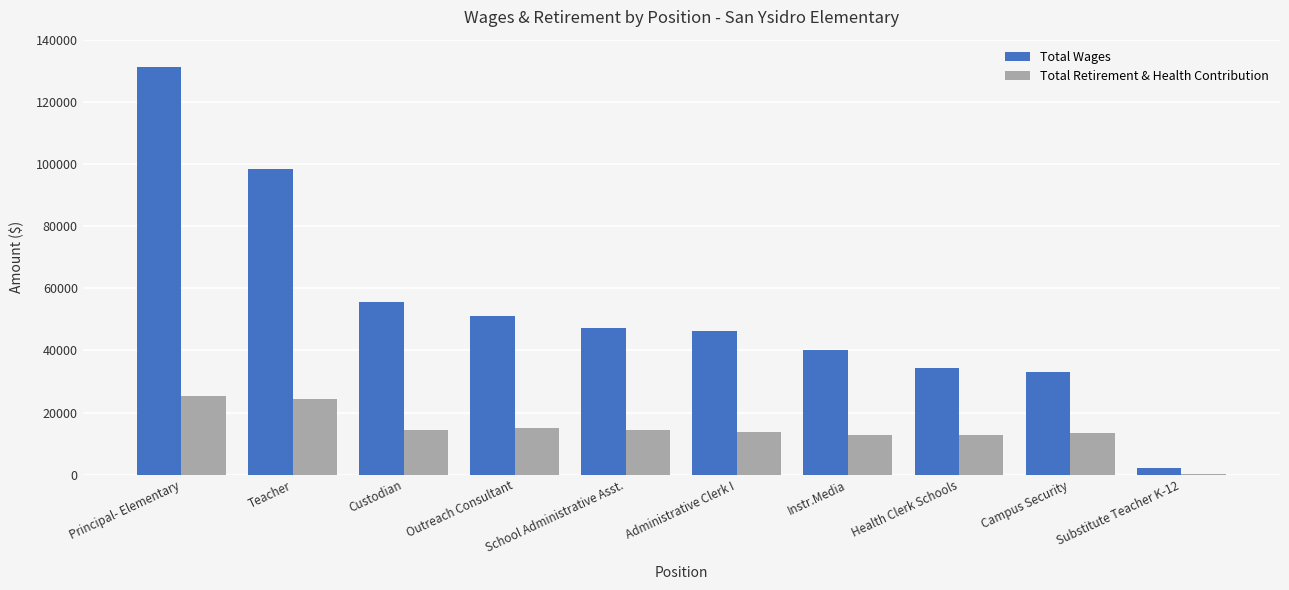

At which category does the chart reach its peak across all series?

Principal- Elementary